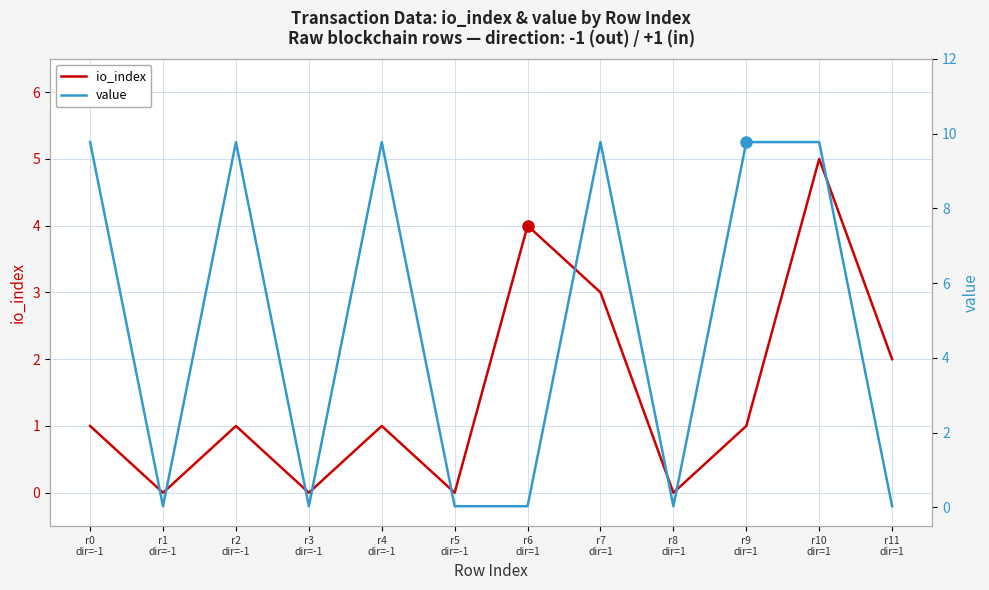

True or false: value has a value of 0.1 at r1
dir=-1.

False